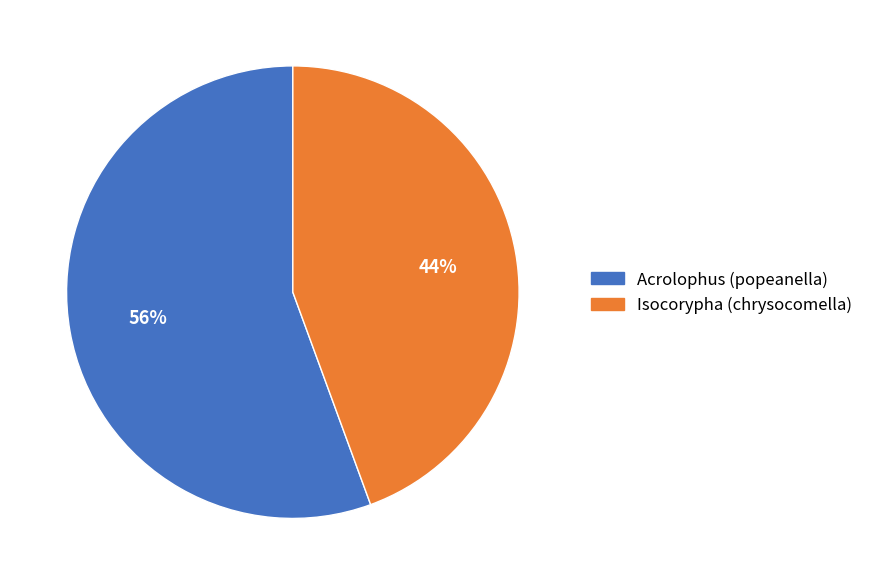

Is Isocorypha (chrysocomella) the majority of the pie?

No